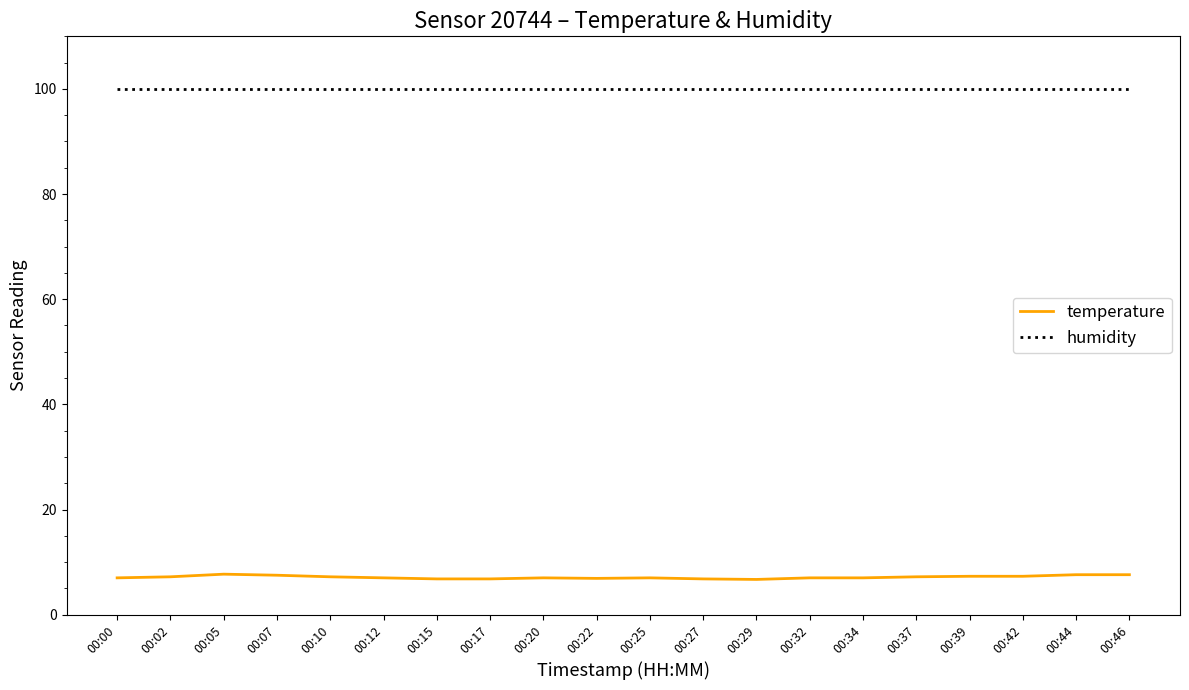

What is the spread (max minus min) of values at 00:44?

92.3